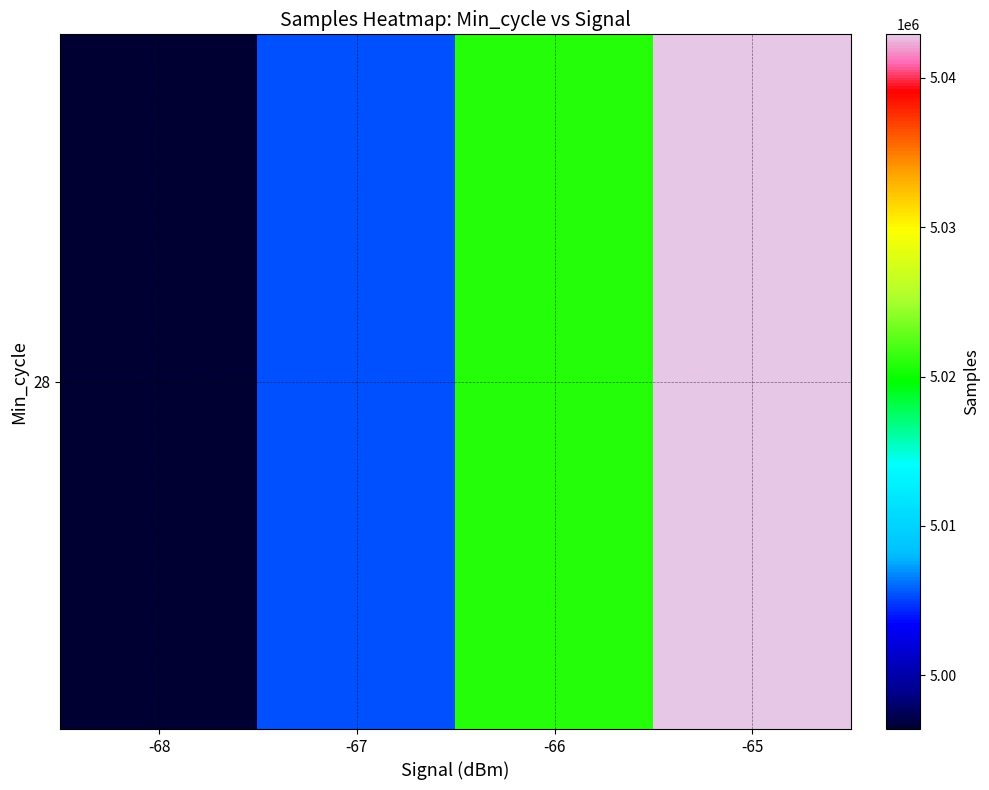

List the labels in order of value, smallest first.

-68, -67, -66, -65